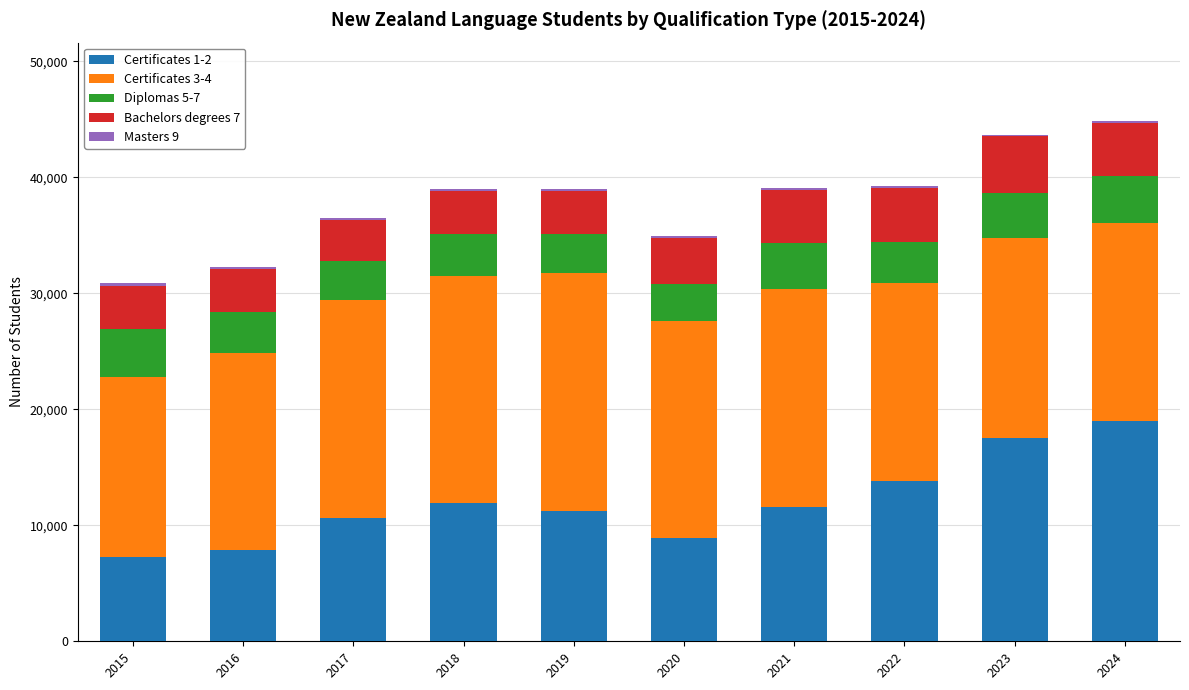

True or false: Certificates 1-2 has a value of 11910 at 2018.

True